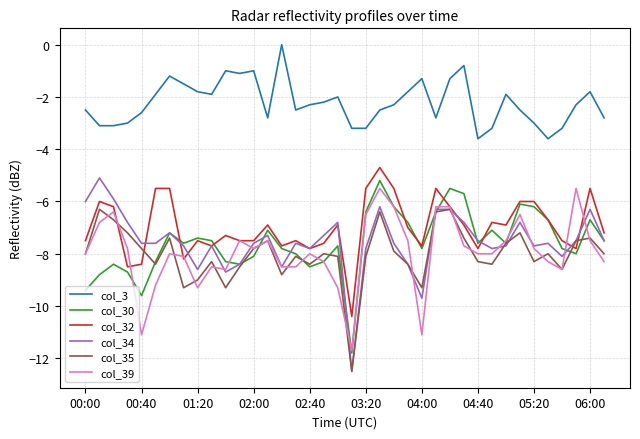

Which series has the largest total across all categories?

col_3